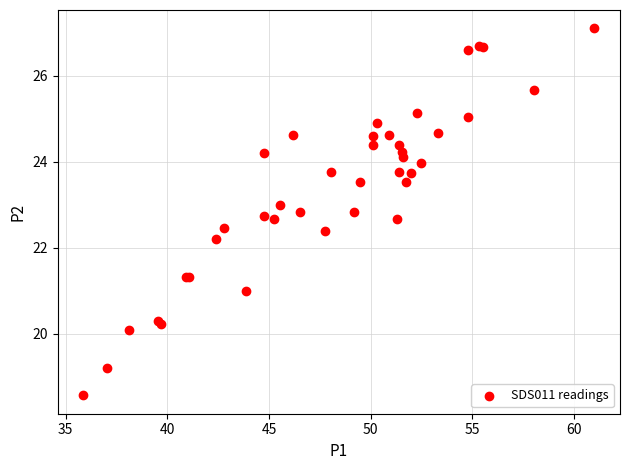

What Y value in the scatter plot is closest to 22?

22.2